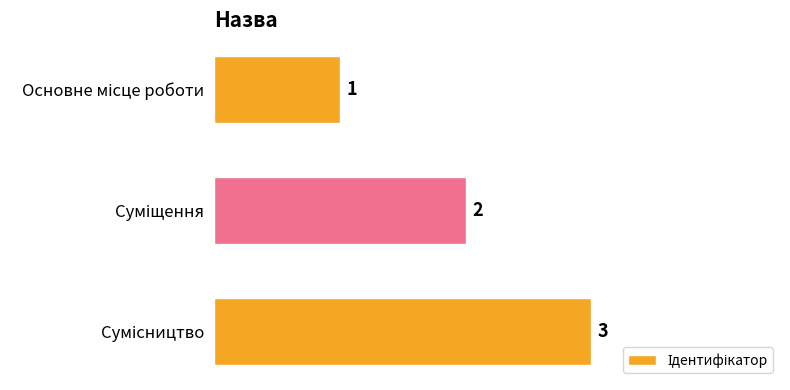

How many values are between 1 and 3?

3